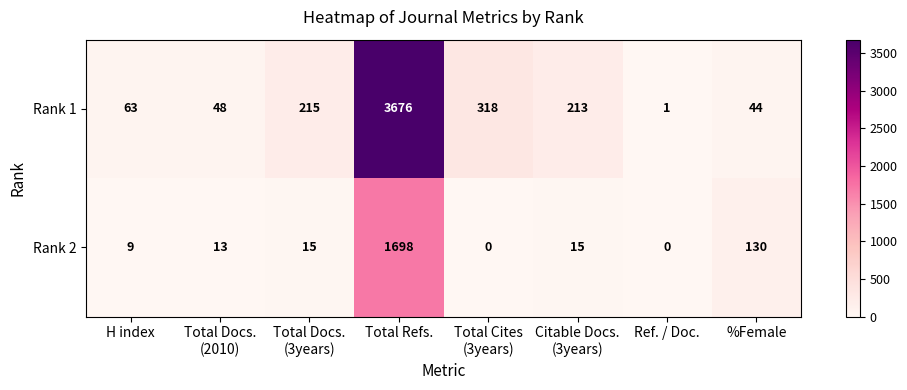

Rank the series by their average value, from highest to lowest.

Rank 1, Rank 2